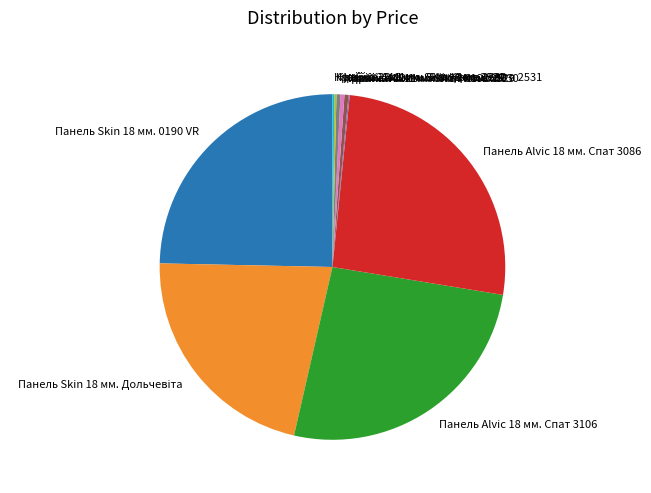

True or false: Панель Skin 18 мм. 0190 VR accounts for 25% of the total.

True